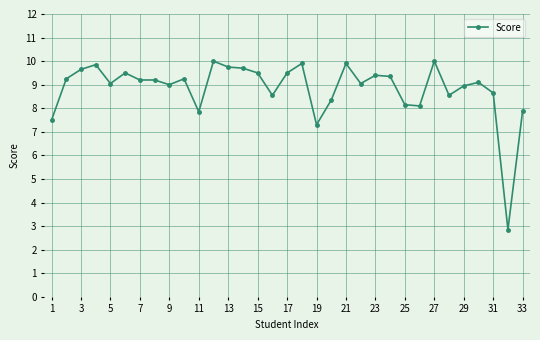

What is the sum of all values?

291.8